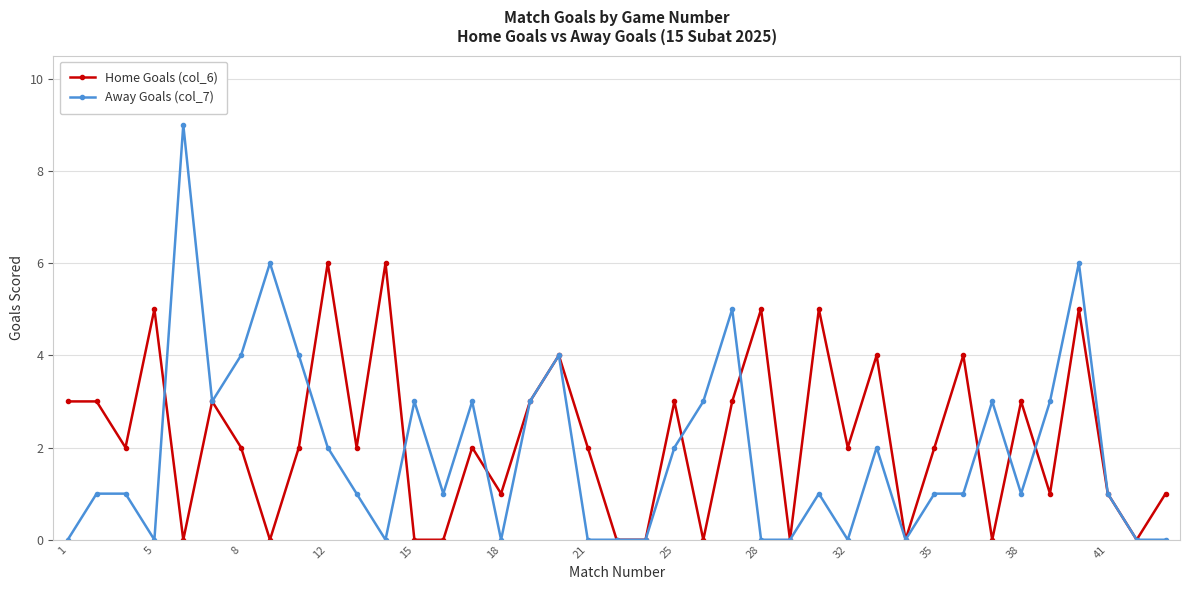

Reading right to left, transcribe all the data shown in this chart.

Home Goals (col_6): 1	0	1	5	1	3	0	4	2	0	4	2	5	0	5	3	0	3	0	0	2	4	3	1	2	0	0	6	2	6	2	0	2	3	0	5	2	3	3
Away Goals (col_7): 0	0	1	6	3	1	3	1	1	0	2	0	1	0	0	5	3	2	0	0	0	4	3	0	3	1	3	0	1	2	4	6	4	3	9	0	1	1	0